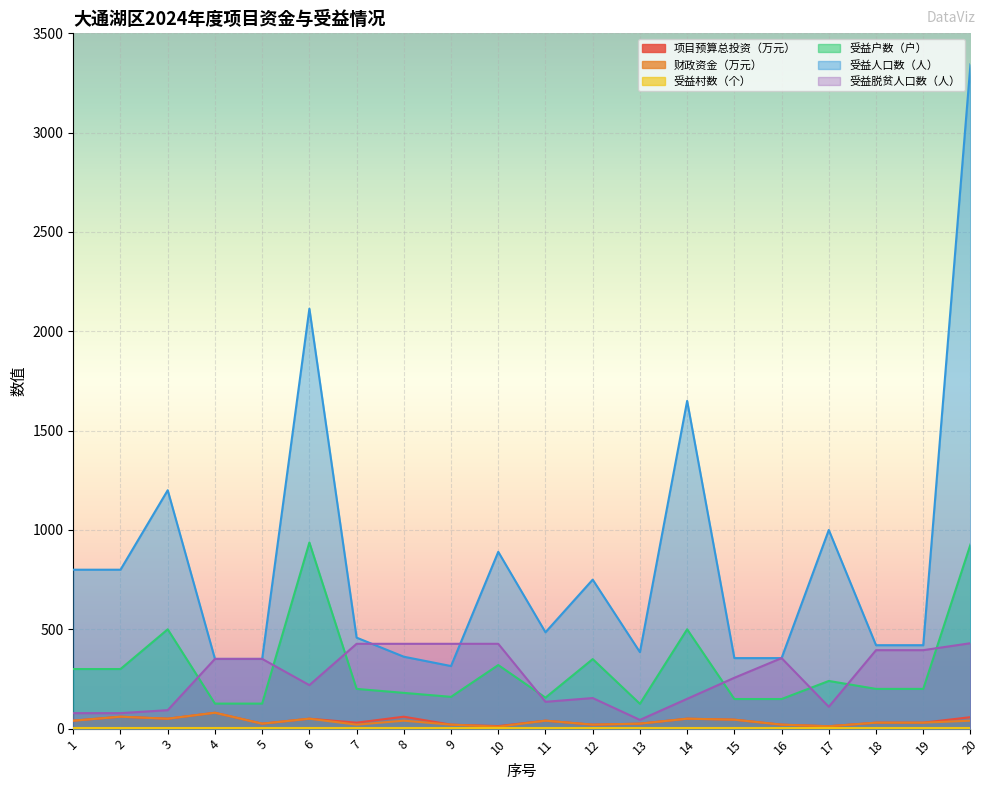

Which category has the highest value across all series?

20